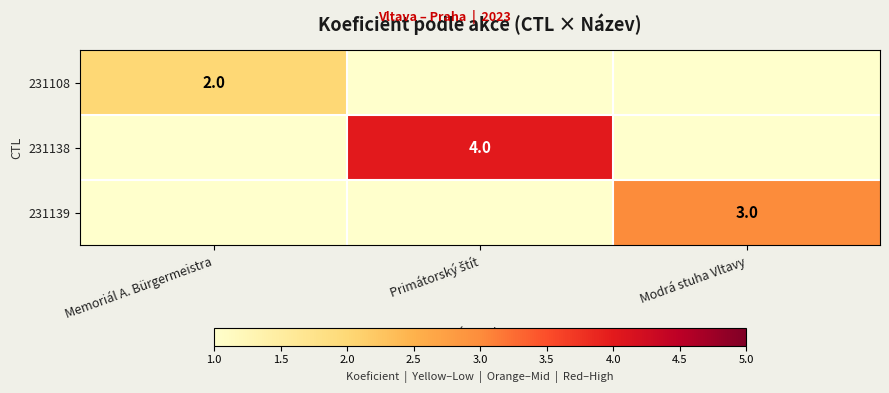

True or false: 231139 has a value of 5 at Modrá stuha Vltavy.

False